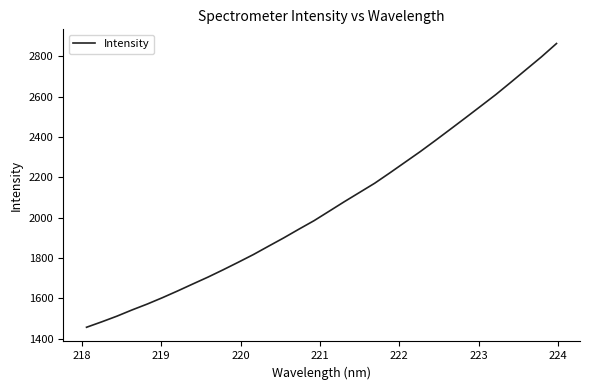

What is the maximum value shown in the chart?

2862.7